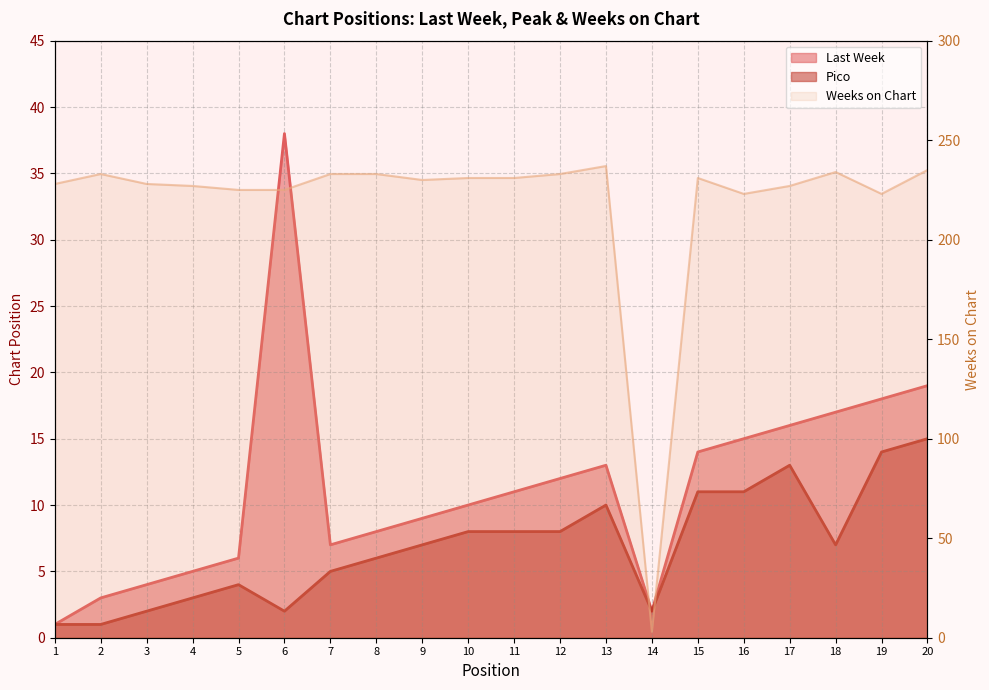

What is the value of the Weeks on Chart point at the 14th from the left?

3